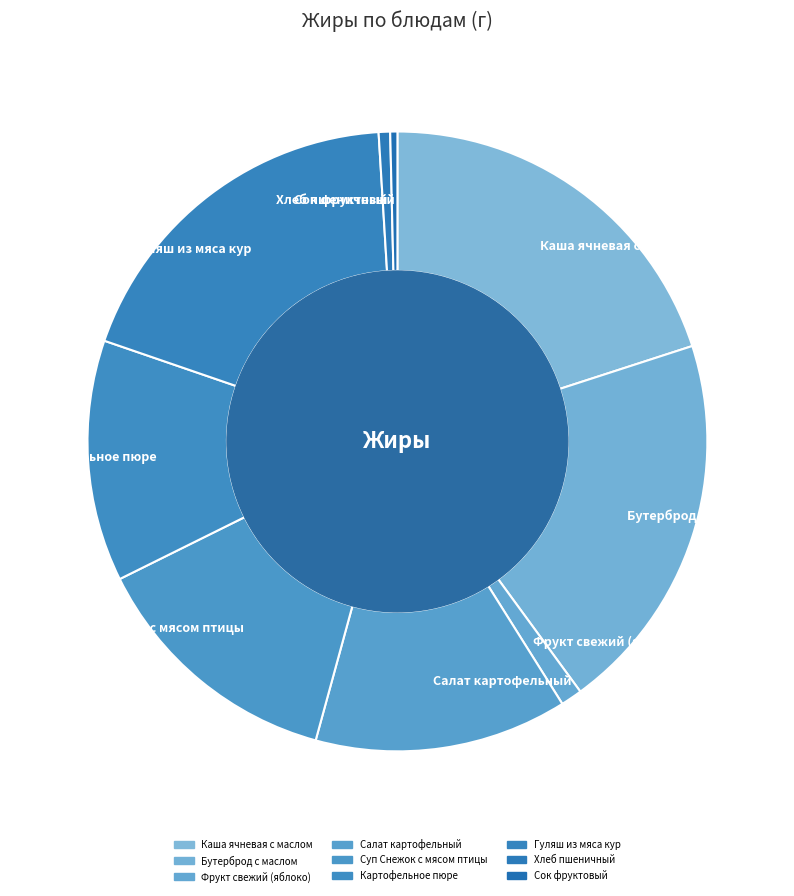

How many segments does this pie chart have?

9